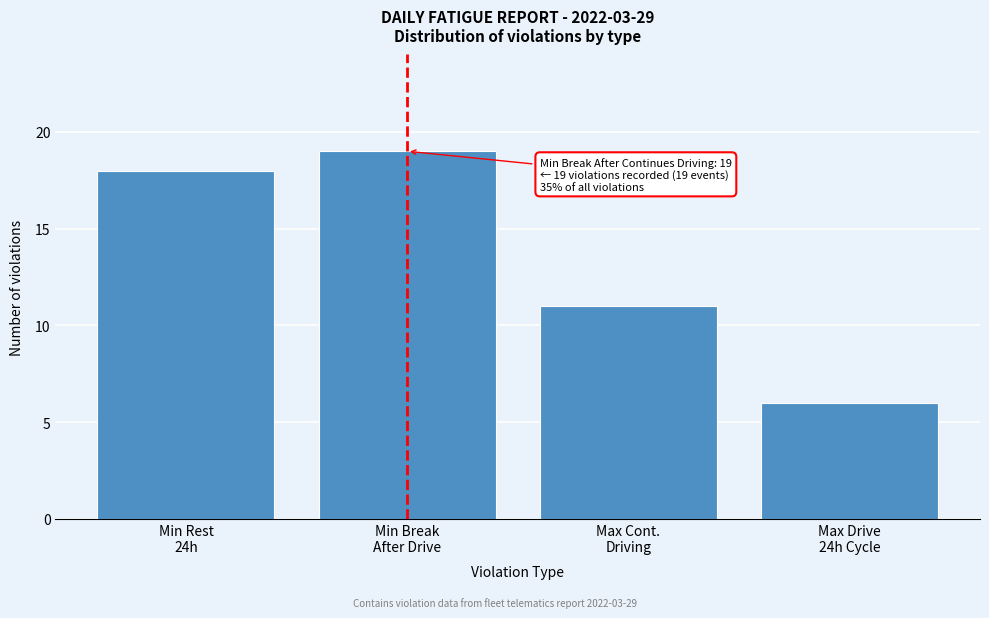

Reading left to right, extract all data points from this chart.

18	19	11	6